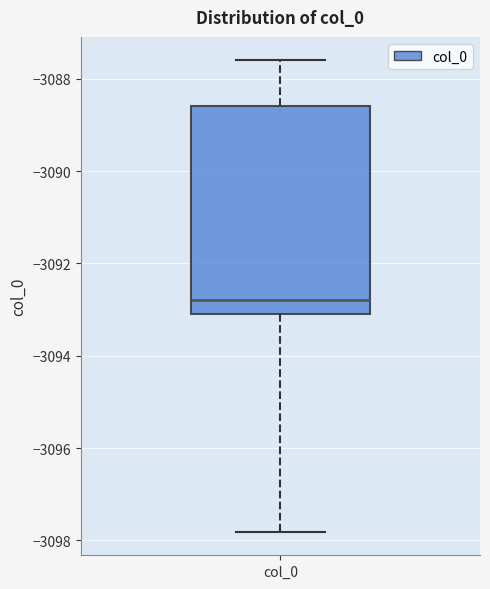

Transcribe this box plot: give where the median line is, the range the box spans, and where the two whiskers end, as read against the y-axis. The values are not printed on the chart, so give them approximately, as read against the axis.

median -3092.8, box -3093.0 to -3088.6, whiskers -3097.8 to -3087.6